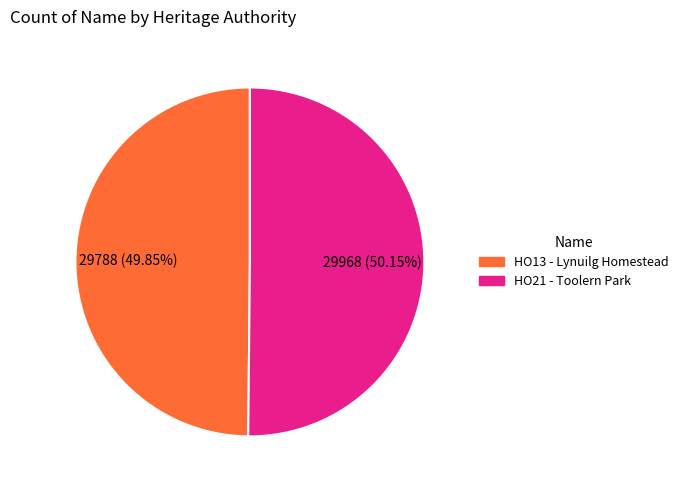

Does any single category account for the majority?

Yes